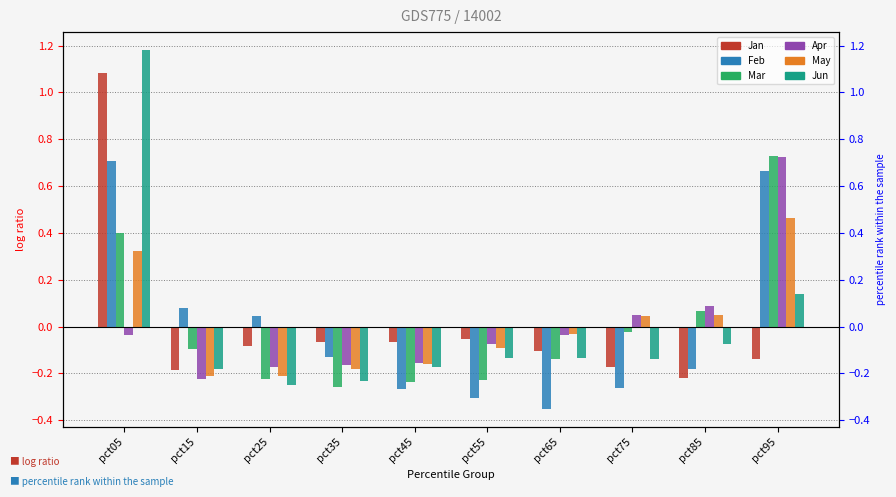

Reading left to right, transcribe all the data shown in this chart.

Jan: pct05=1.1	pct15=-0.2	pct25=-0.1	pct35=-0.1	pct45=-0.1	pct55=-0.1	pct65=-0.1	pct75=-0.2	pct85=-0.2	pct95=-0.1
Feb: pct05=0.7	pct15=0.1	pct25=0.0	pct35=-0.1	pct45=-0.3	pct55=-0.3	pct65=-0.4	pct75=-0.3	pct85=-0.2	pct95=0.7
Mar: pct05=0.4	pct15=-0.1	pct25=-0.2	pct35=-0.3	pct45=-0.2	pct55=-0.2	pct65=-0.1	pct75=-0.0	pct85=0.1	pct95=0.7
Apr: pct05=-0.0	pct15=-0.2	pct25=-0.2	pct35=-0.2	pct45=-0.2	pct55=-0.1	pct65=-0.0	pct75=0.0	pct85=0.1	pct95=0.7
May: pct05=0.3	pct15=-0.2	pct25=-0.2	pct35=-0.2	pct45=-0.2	pct55=-0.1	pct65=-0.0	pct75=0.0	pct85=0.0	pct95=0.5
Jun: pct05=1.2	pct15=-0.2	pct25=-0.2	pct35=-0.2	pct45=-0.2	pct55=-0.1	pct65=-0.1	pct75=-0.1	pct85=-0.1	pct95=0.1